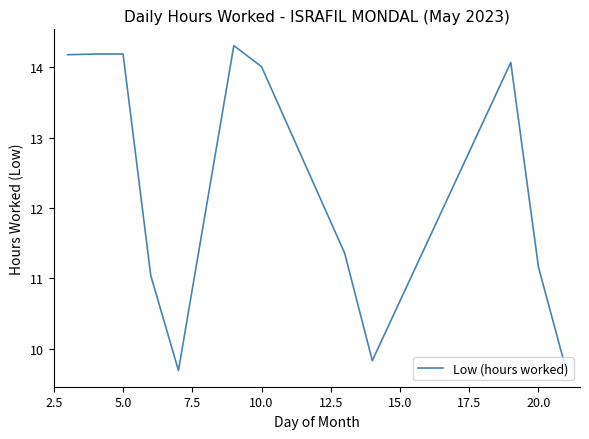

What is the sum of all values?

147.7